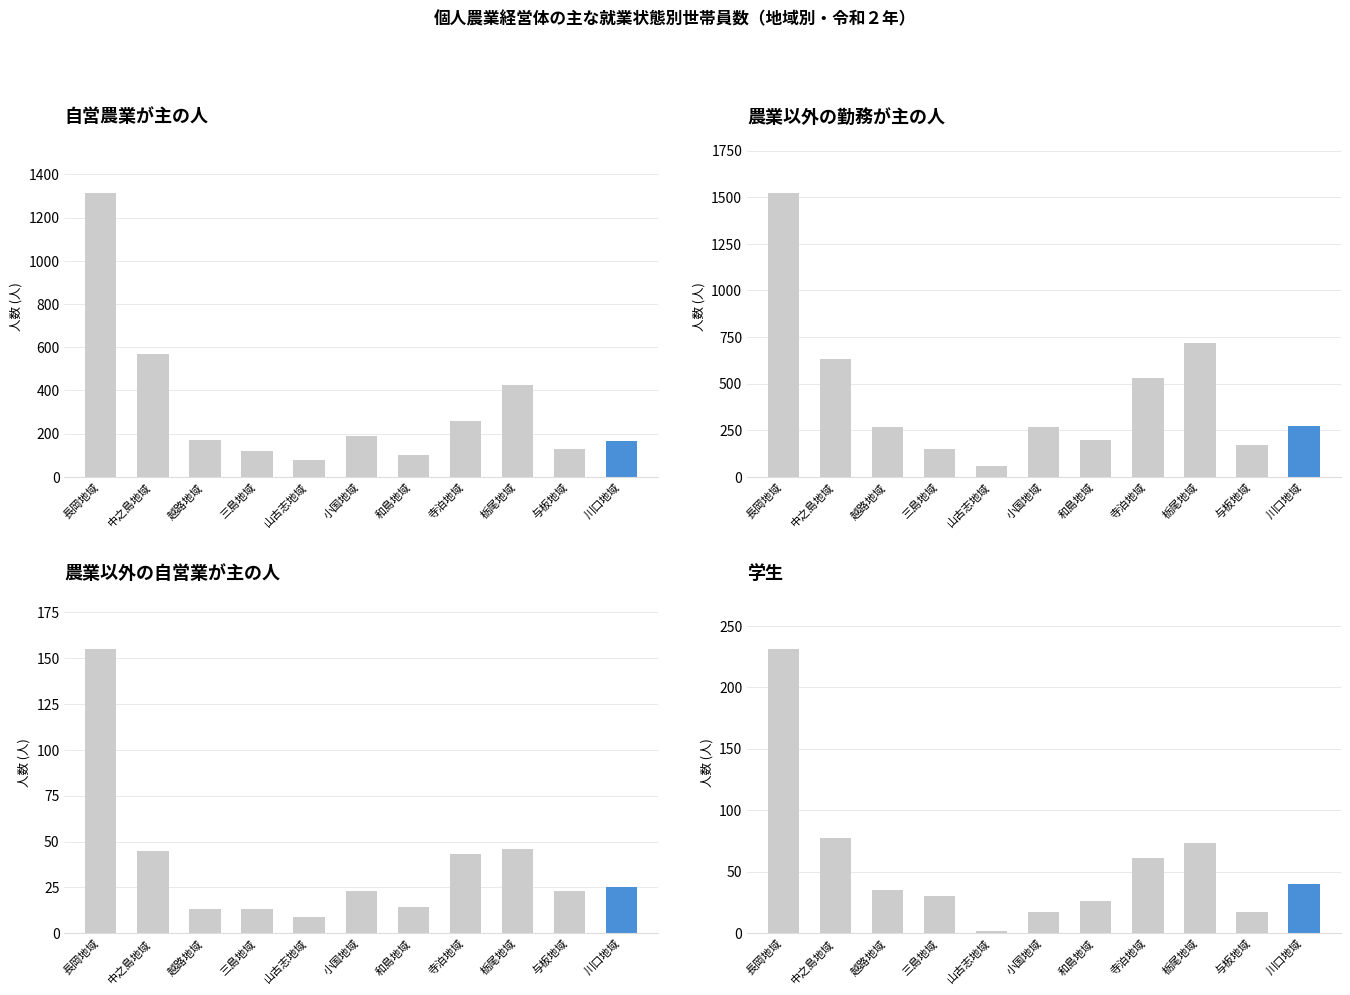

What is the difference between the 農業以外の自営業が主の人 values at 越路地域 and 長岡地域?

142